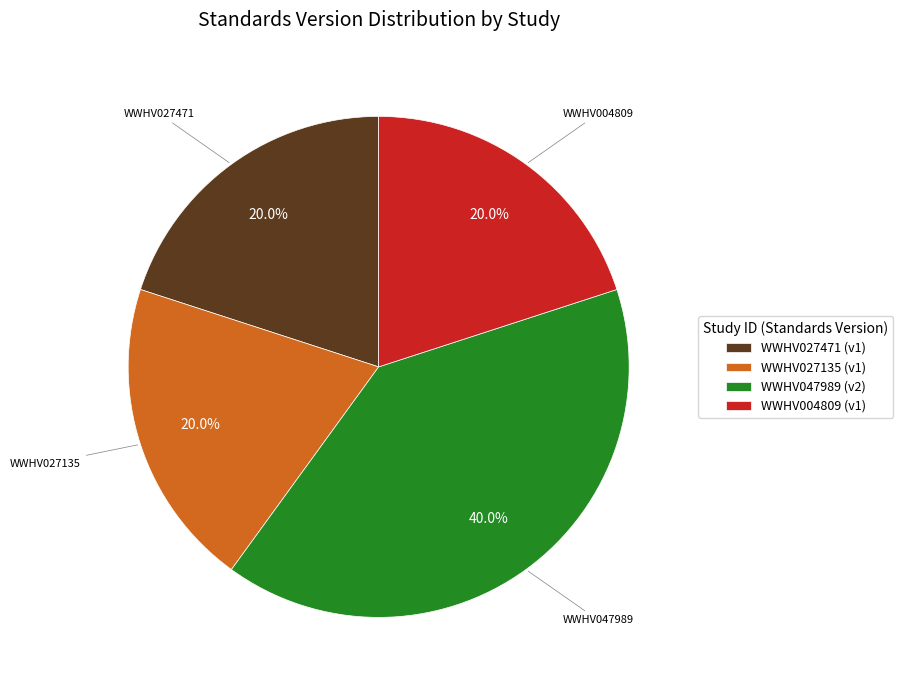

What is the total percentage of WWHV027135 and WWHV004809?

40.0%